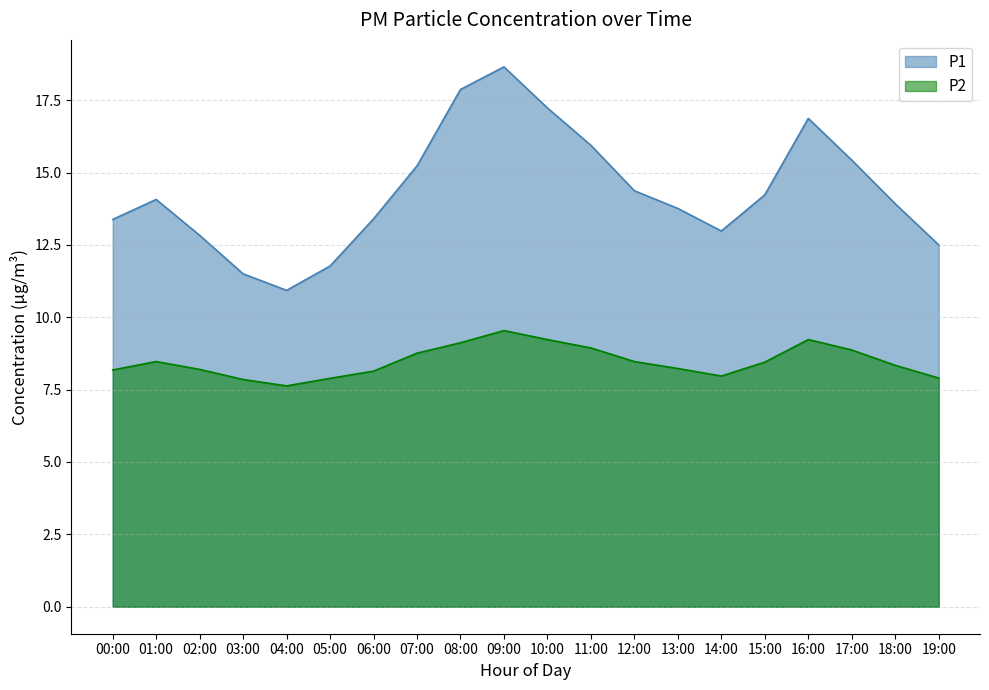

What is the difference between the highest and lowest values at 09:00?

9.1